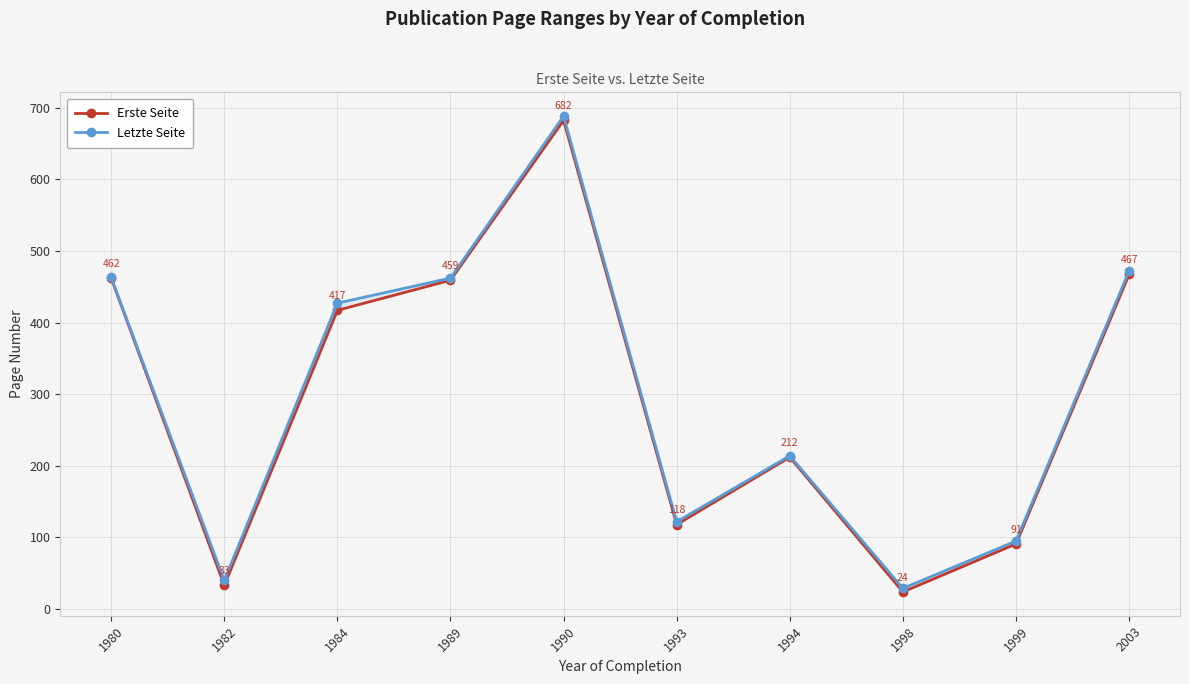

True or false: Letzte Seite and Erste Seite cross at least once.

False